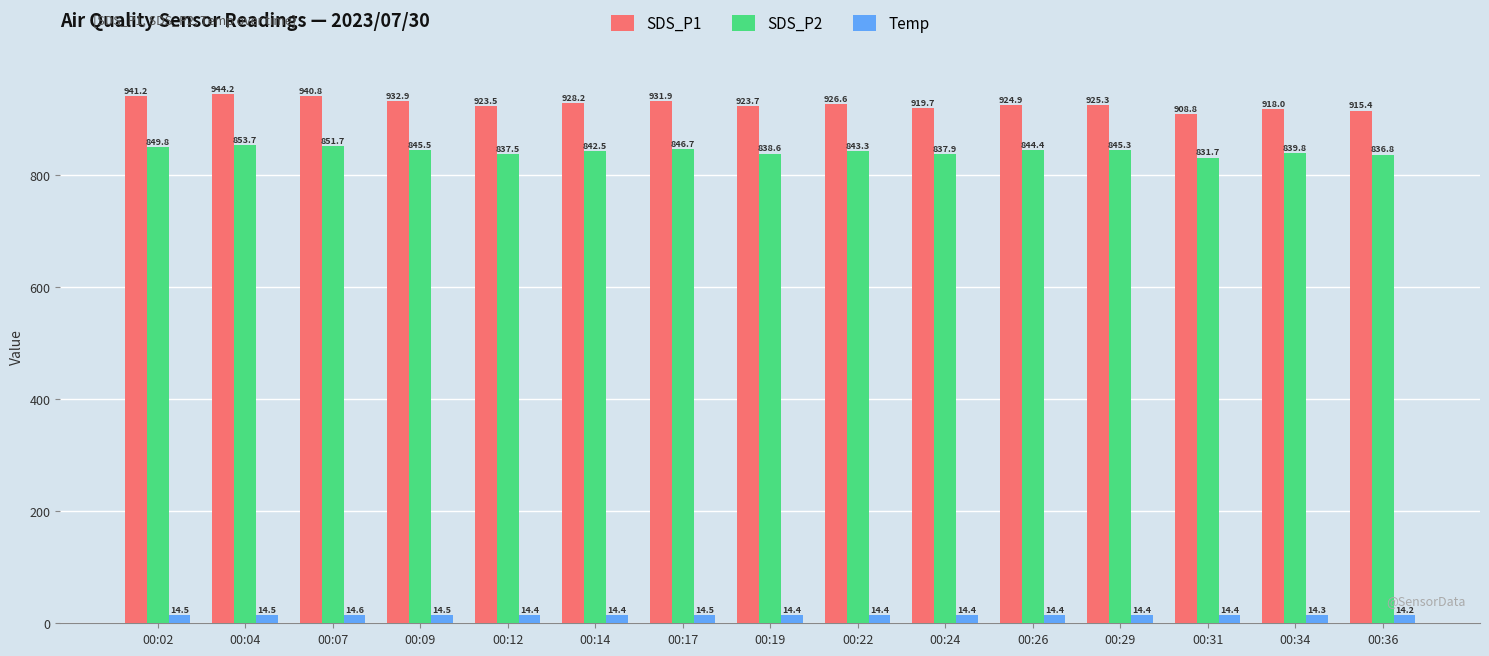

What value does the SDS_P1 series have at 00:36?

915.4